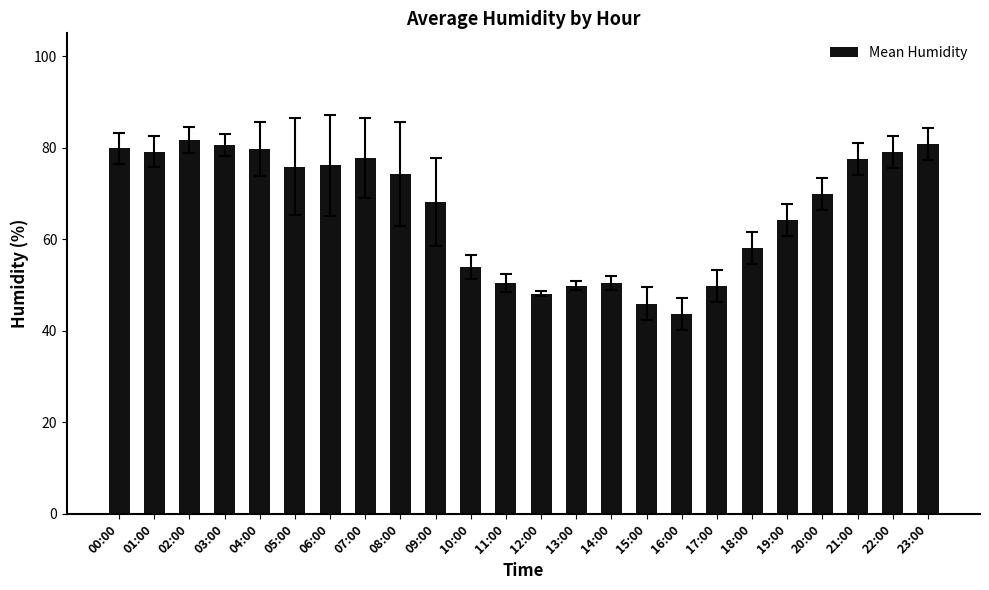

How many bars are there in total?

24